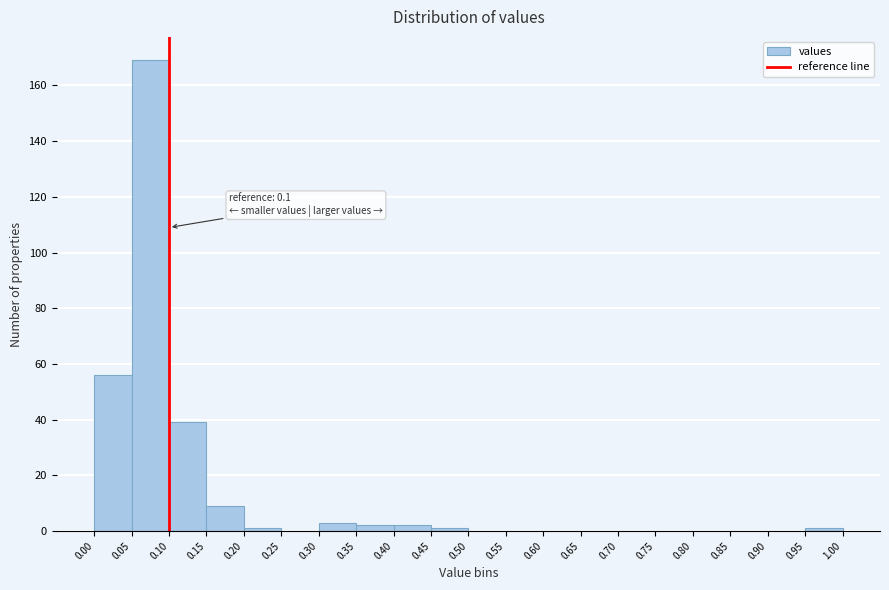

Which range on the x-axis has the tallest bar?

0.05 to 0.10